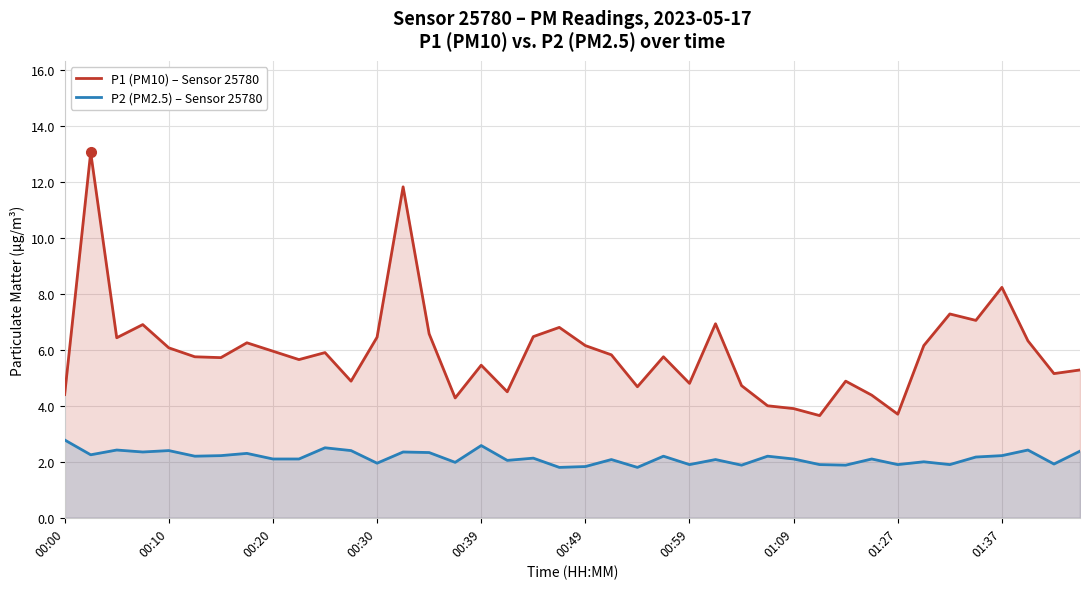

What position from the left is 29?

30